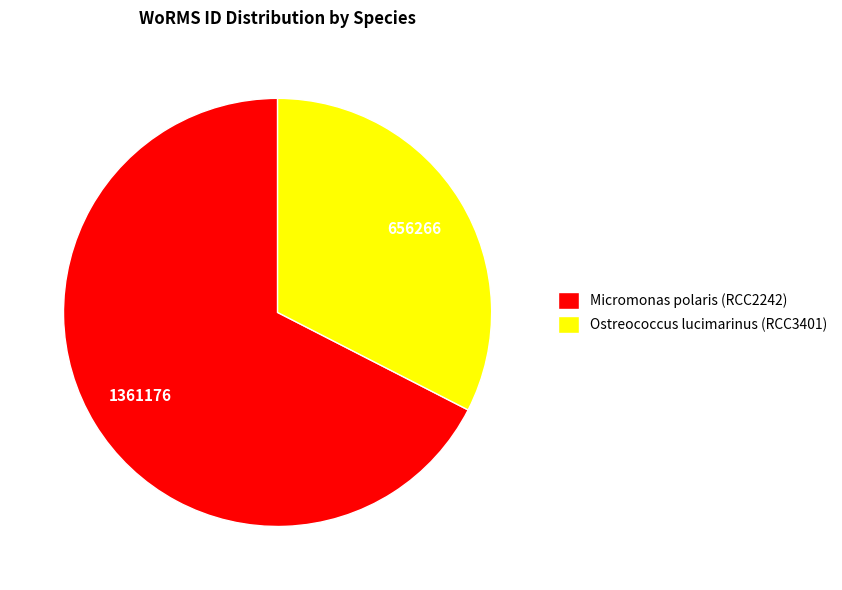

The Micromonas polaris (RCC2242) slice represents 67% of the pie. True or false?

True